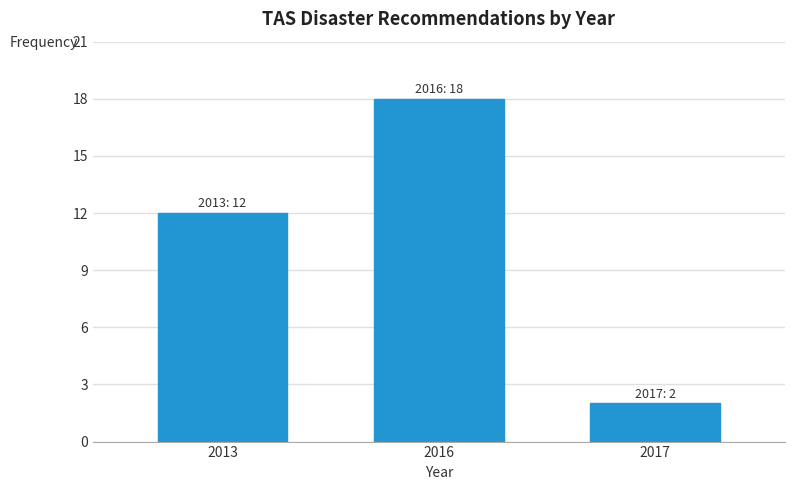

Reading left to right, transcribe all the data shown in this chart.

12	18	2